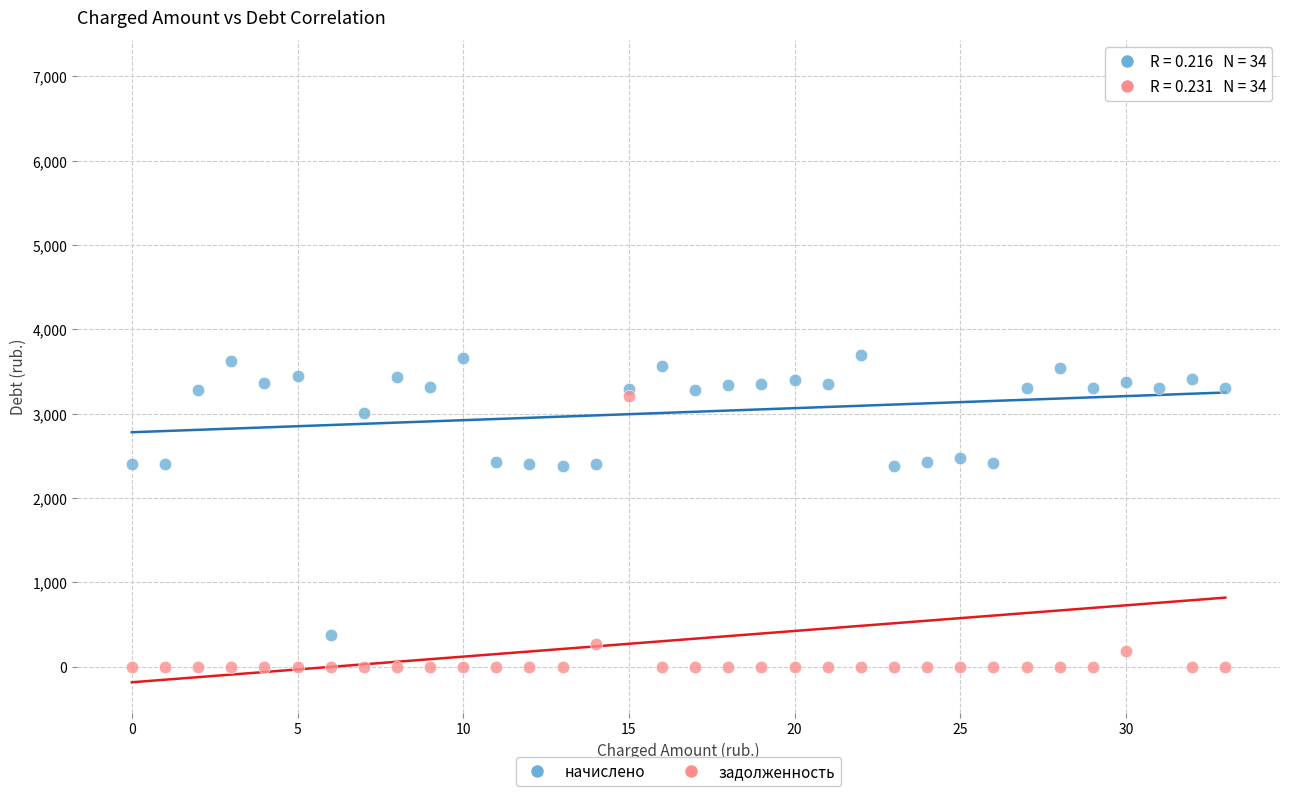

Count the number of points in this scatter plot.

68